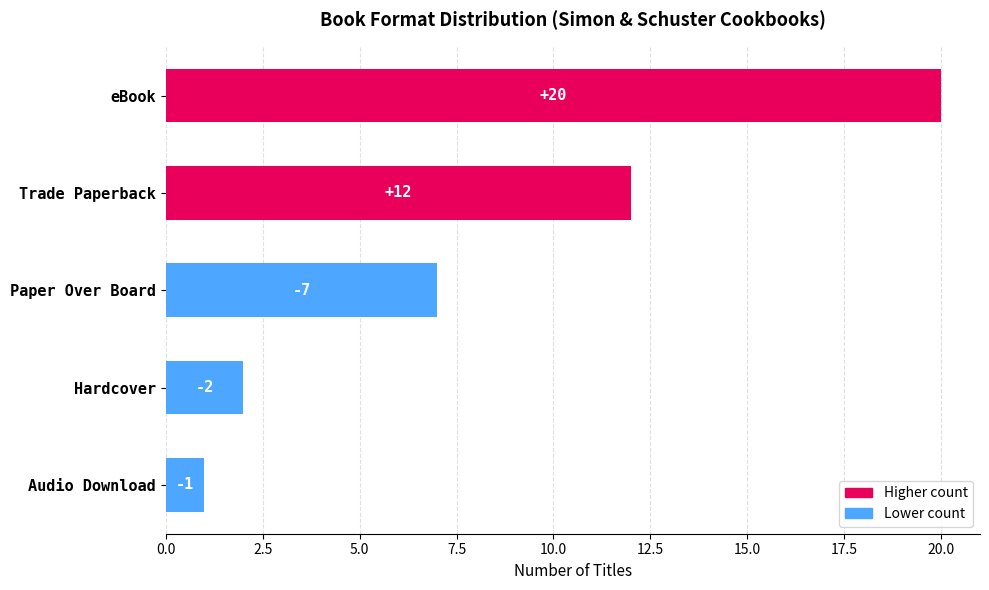

Are the bars horizontal?

Yes